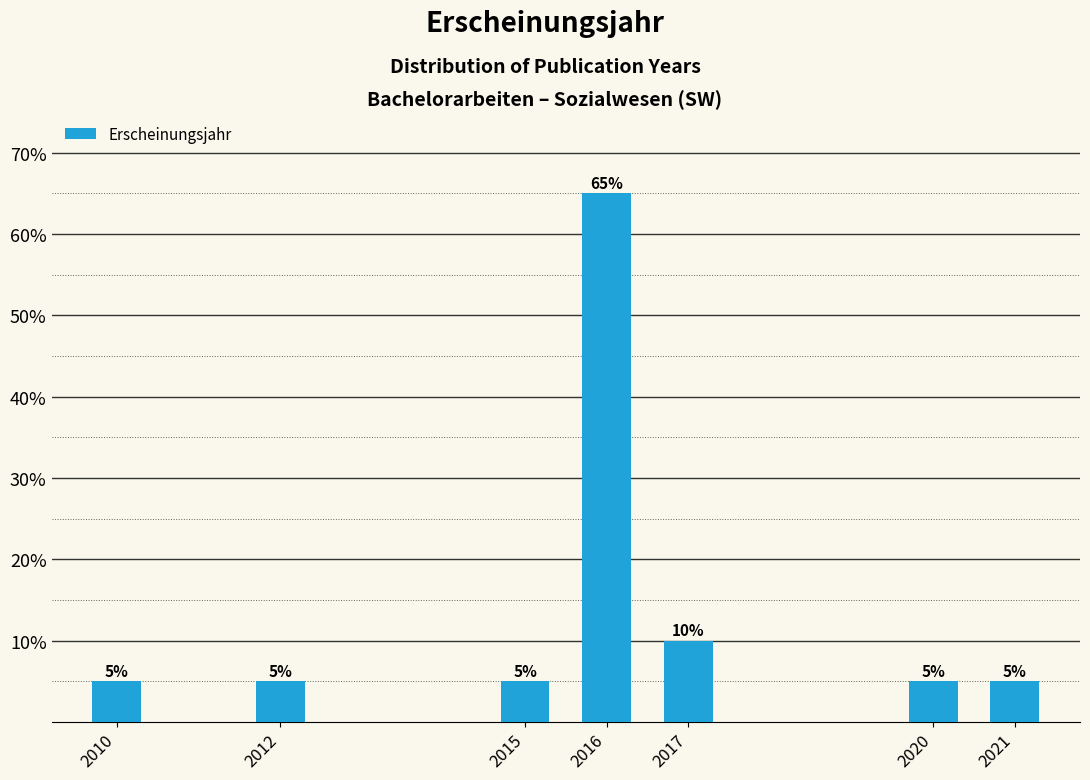

Reading left to right, transcribe all the data shown in this chart.

2010=5	2012=5	2015=5	2016=65	2017=10	2020=5	2021=5